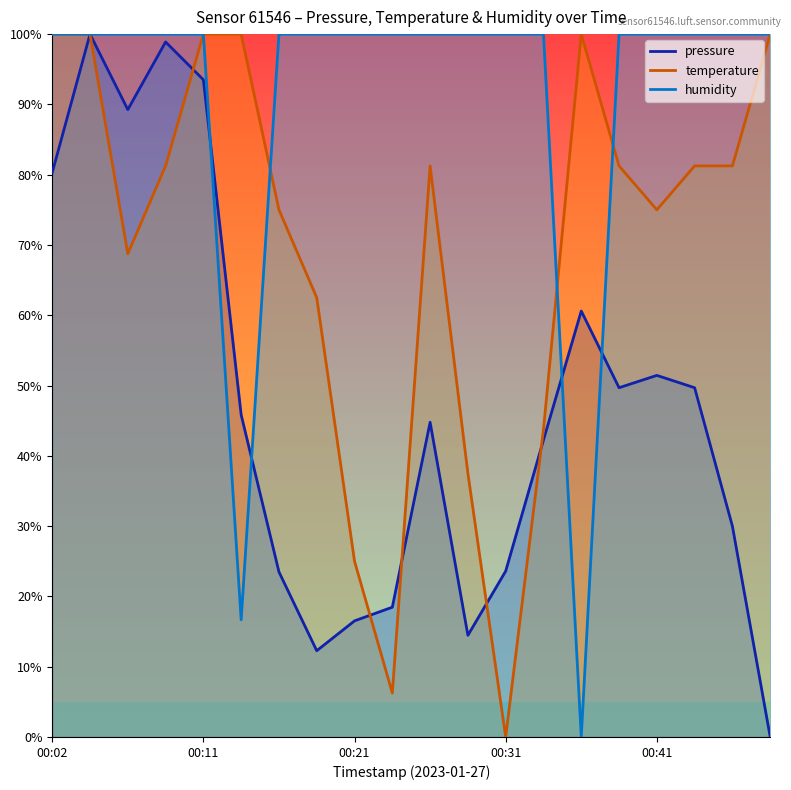

What is the sum of all temperature values?

1400.0